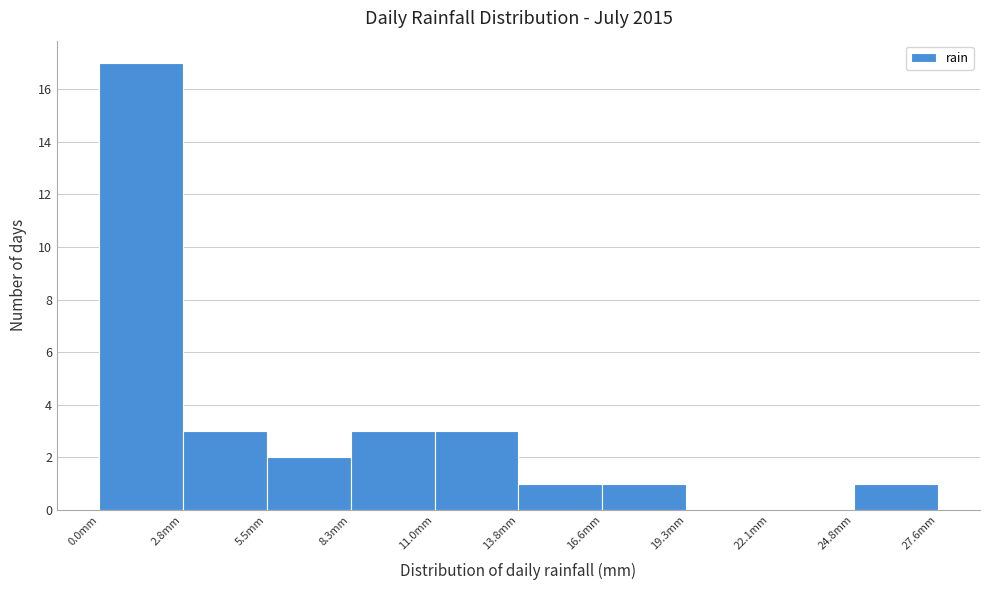

How tall is the bar that spans 5.5 to 8.5 on the x-axis? Neither the bar edges nor the heights are printed on the chart, so give them approximately, as read against the axes.

2